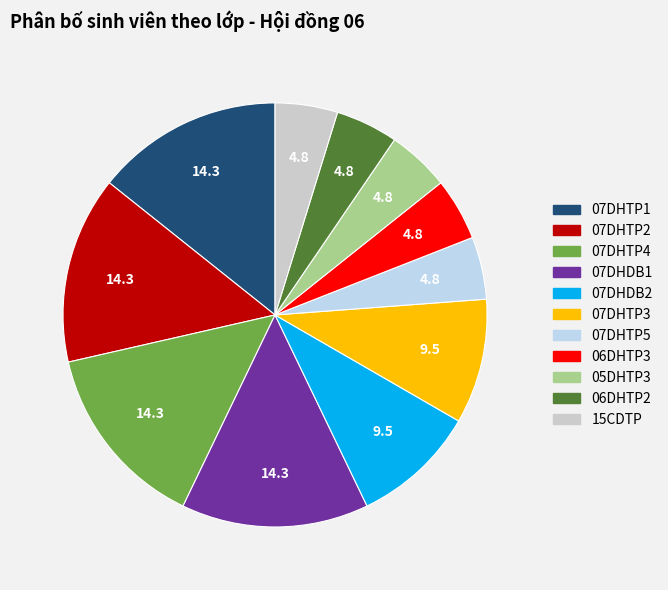

How many segments does this pie chart have?

11